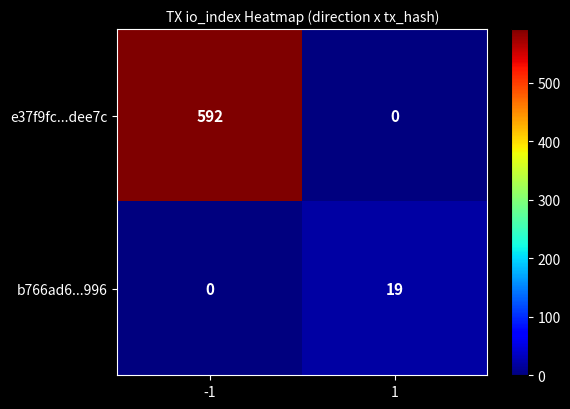

At which category is the sum across all series the highest?

-1